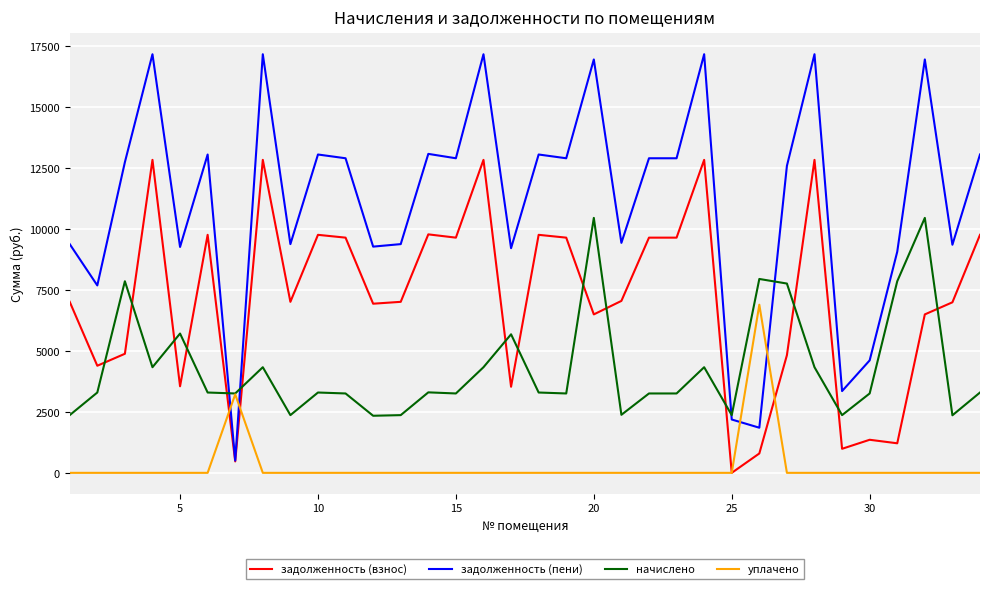

What is the minimum value for задолженность (пени)?

504.2